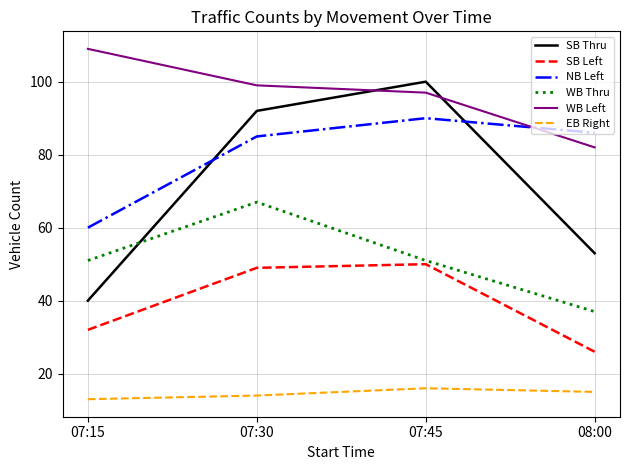

At which category does EB Right reach its first local peak?

07:45